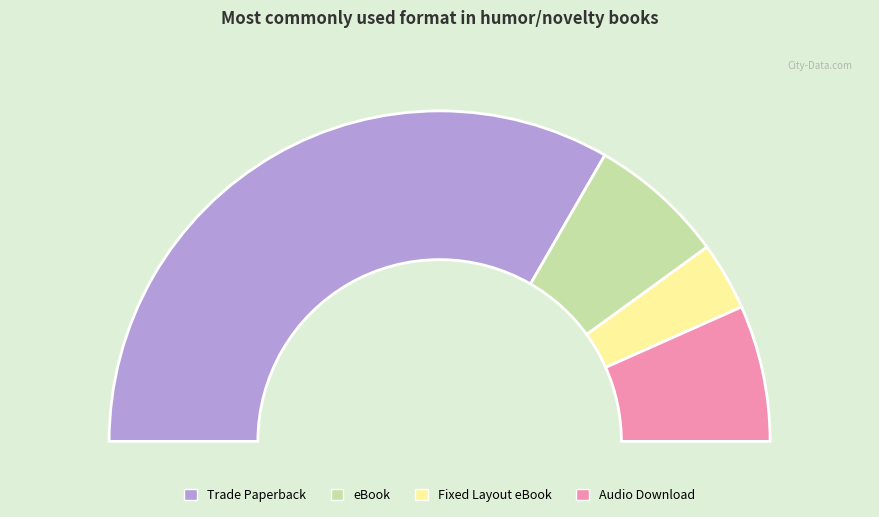

Which slice is the largest?

Trade Paperback